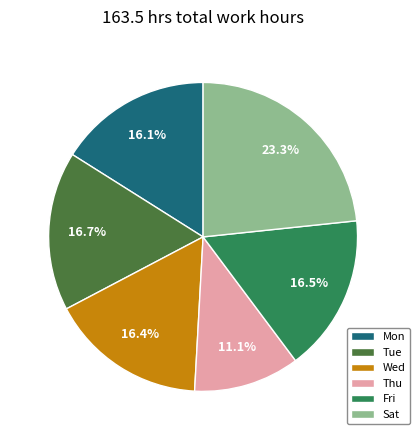

What percentage is NOT represented by Thu?

88.9%